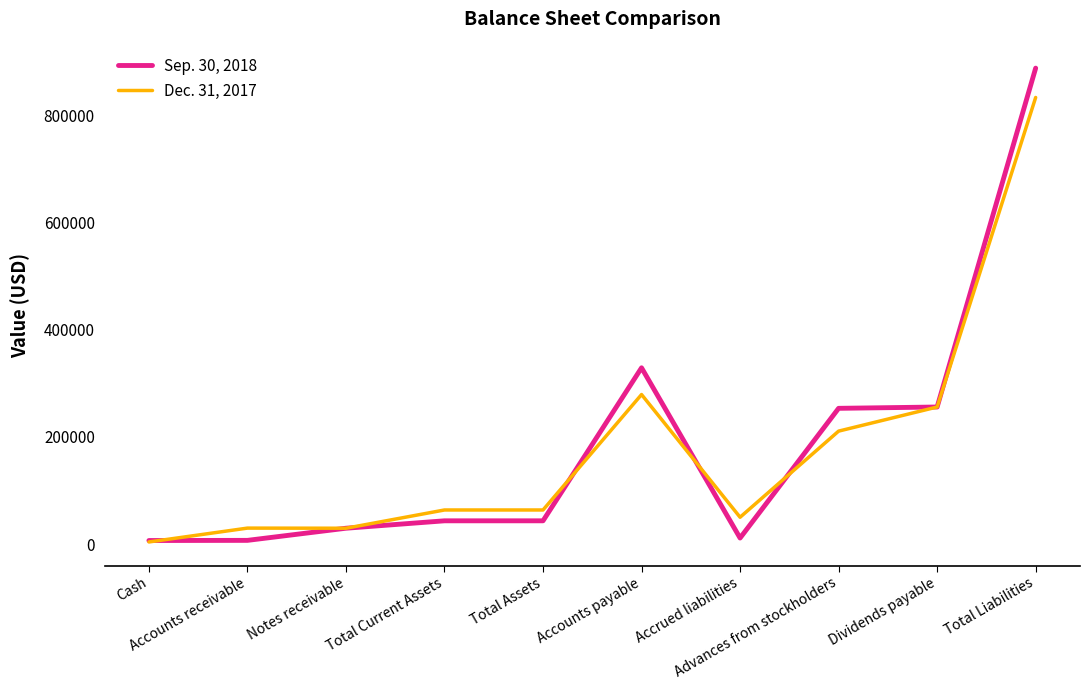

What position from the right is Notes receivable?

8